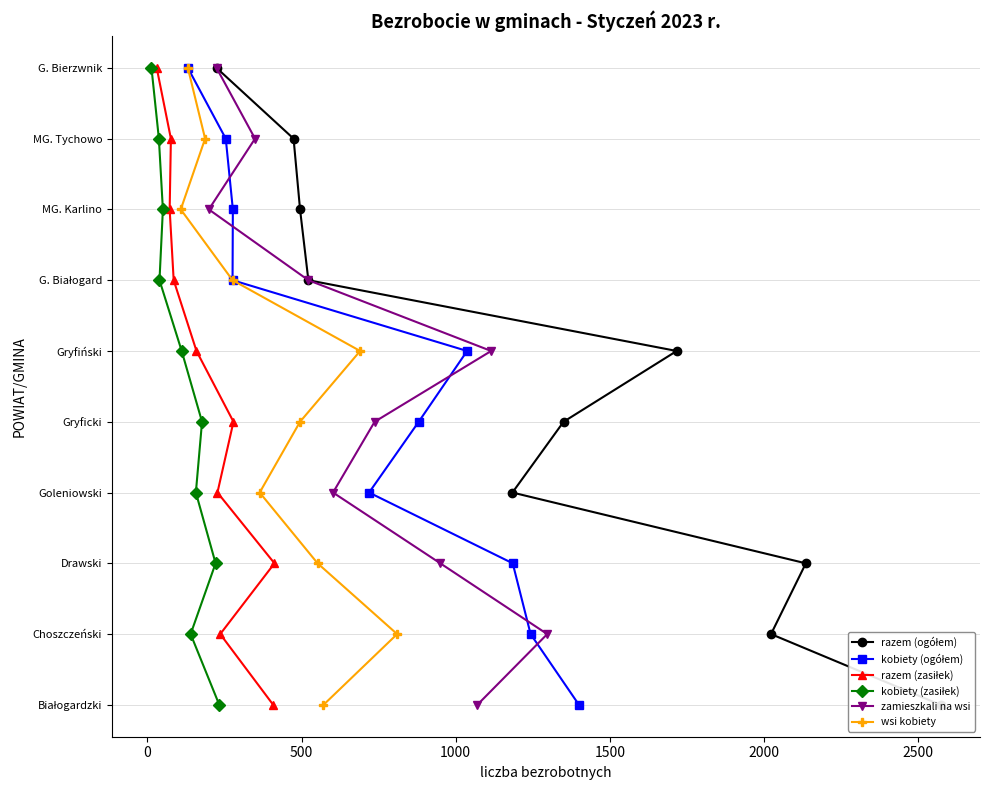

True or false: razem (ogółem) and razem (zasiłek) cross at least once.

False